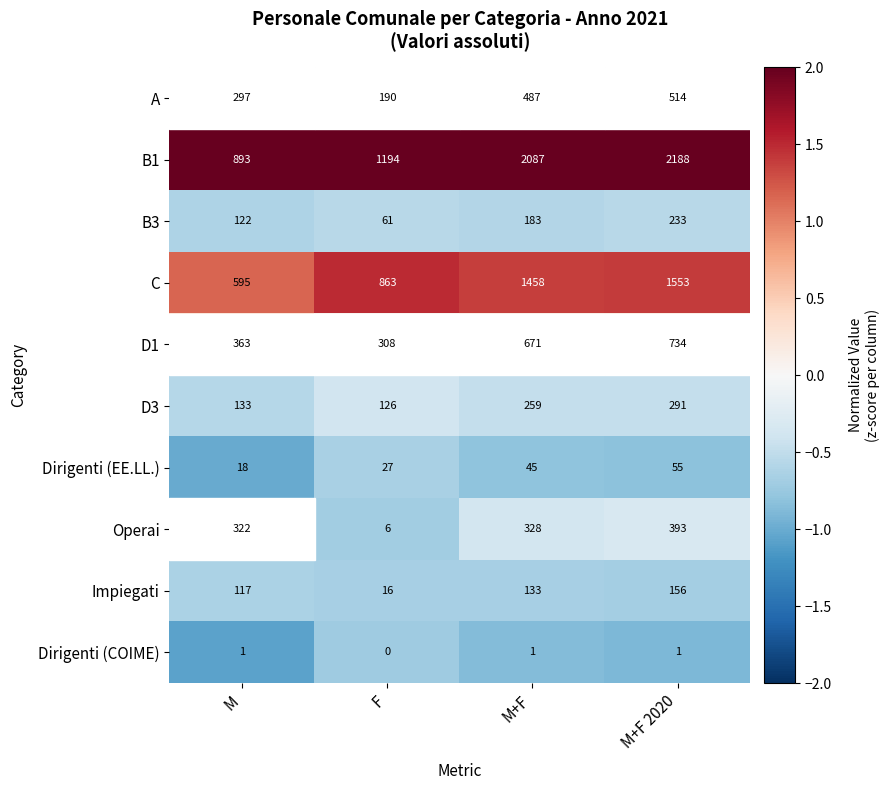

Which series has the widest spread of values?

B1